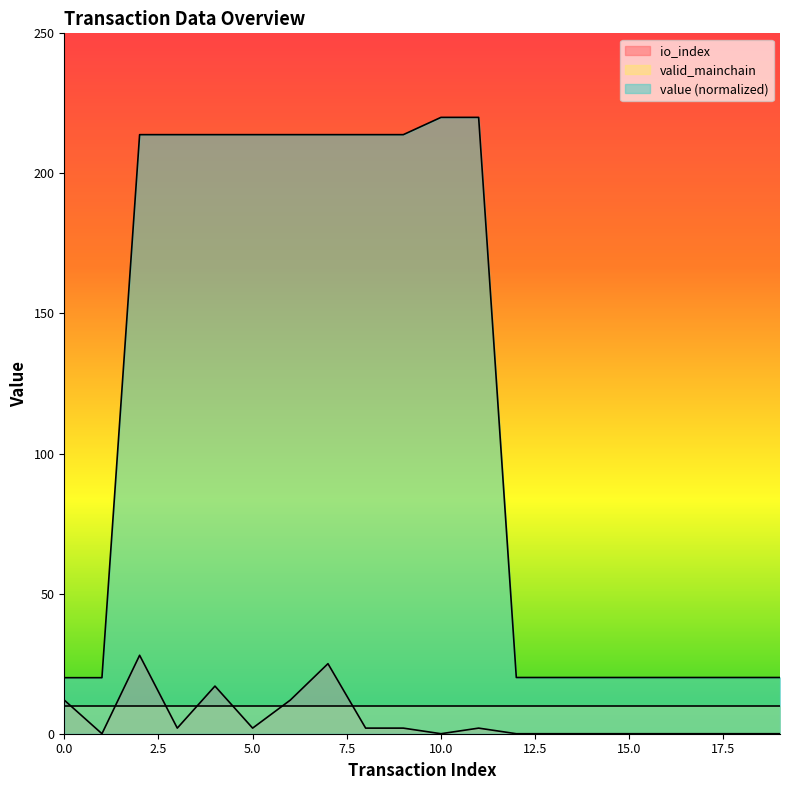

What is the difference between the io_index values at 1 and 9?

2.0